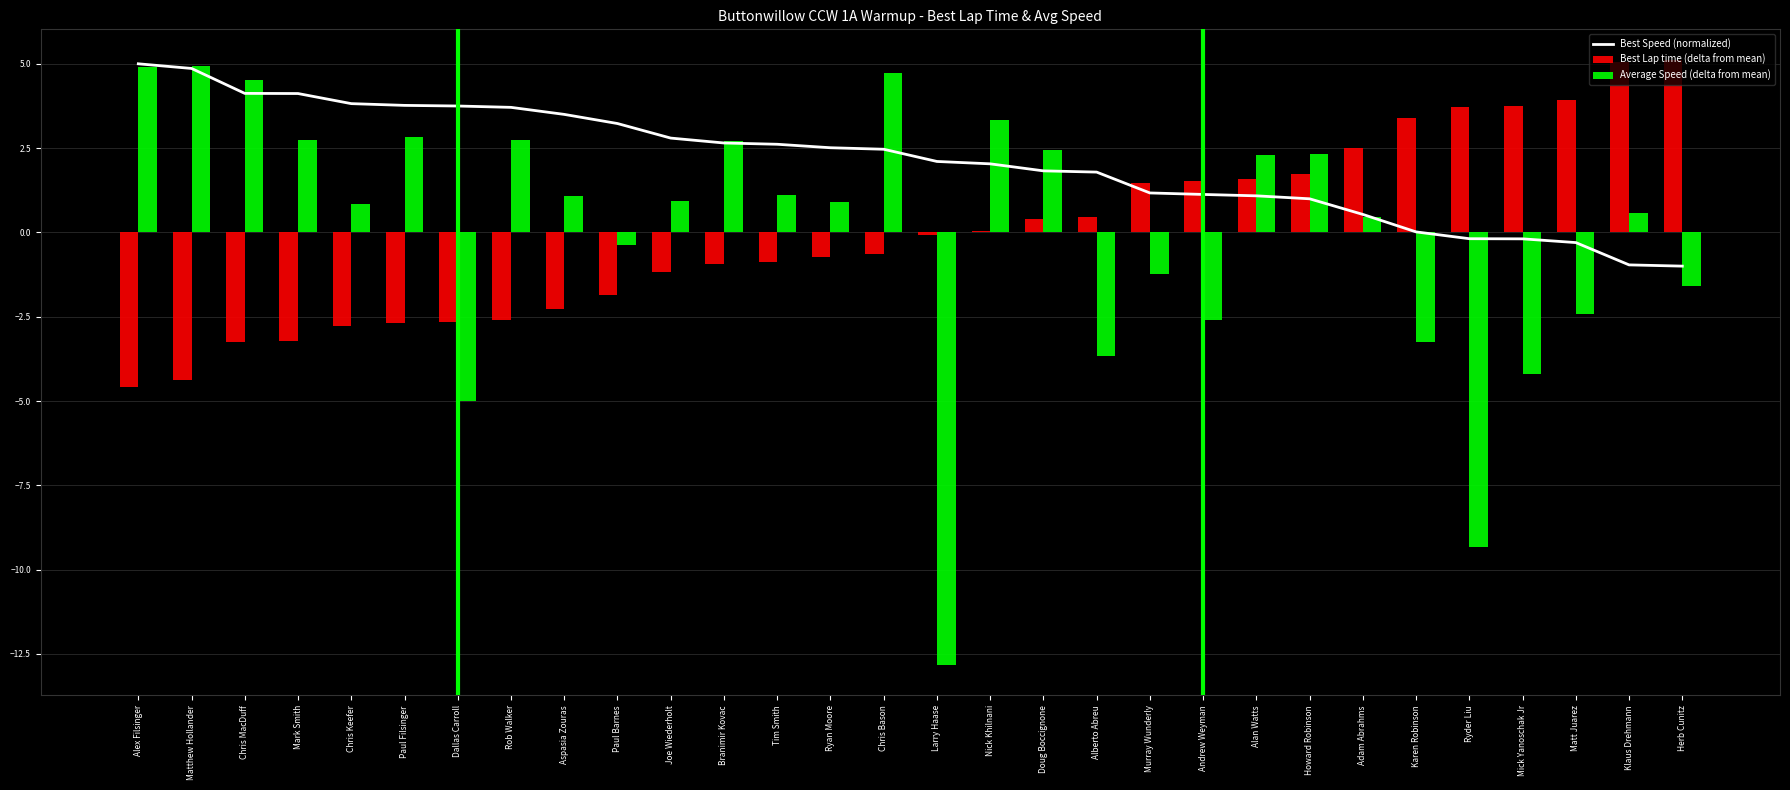

Reading right to left, extract all data points from this chart.

Best Speed (normalized): Herb Cunitz=-1.0	Klaus Drehmann=-1.0	Matt Juarez=-0.3	Mick Yanoschak Jr=-0.2	Ryder Liu=-0.2	Karen Robinson=0.0	Adam Abrahms=0.5	Howard Robinson=1.0	Alan Watts=1.1	Andrew Weyman=1.1	Murray Wunderly=1.2	Alberto Abreu=1.8	Doug Boccignone=1.8	Nick Khilnani=2.0	Larry Haase=2.1	Chris Bason=2.5	Ryan Moore=2.5	Tim Smith=2.6	Branimir Kovac=2.7	Joe Wiederholt=2.8	Paul Barnes=3.2	Aspasia Zouras=3.5	Rob Walker=3.7	Dallas Carroll=3.7	Paul Filsinger=3.8	Chris Keefer=3.8	Mark Smith=4.1	Chris MacDuff=4.1	Matthew Hollander=4.9	Alex Filsinger=5.0
Best Lap time (delta from mean): Herb Cunitz=5.1	Klaus Drehmann=5.1	Matt Juarez=3.9	Mick Yanoschak Jr=3.7	Ryder Liu=3.7	Karen Robinson=3.4	Adam Abrahms=2.5	Howard Robinson=1.7	Alan Watts=1.6	Andrew Weyman=1.5	Murray Wunderly=1.5	Alberto Abreu=0.4	Doug Boccignone=0.4	Nick Khilnani=0.0	Larry Haase=-0.1	Chris Bason=-0.6	Ryan Moore=-0.7	Tim Smith=-0.9	Branimir Kovac=-0.9	Joe Wiederholt=-1.2	Paul Barnes=-1.9	Aspasia Zouras=-2.3	Rob Walker=-2.6	Dallas Carroll=-2.7	Paul Filsinger=-2.7	Chris Keefer=-2.8	Mark Smith=-3.2	Chris MacDuff=-3.2	Matthew Hollander=-4.4	Alex Filsinger=-4.6
Average Speed (delta from mean): Herb Cunitz=-1.6	Klaus Drehmann=0.6	Matt Juarez=-2.4	Mick Yanoschak Jr=-4.2	Ryder Liu=-9.3	Karen Robinson=-3.2	Adam Abrahms=0.4	Howard Robinson=2.3	Alan Watts=2.3	Andrew Weyman=-2.6	Murray Wunderly=-1.2	Alberto Abreu=-3.7	Doug Boccignone=2.5	Nick Khilnani=3.3	Larry Haase=-12.8	Chris Bason=4.7	Ryan Moore=0.9	Tim Smith=1.1	Branimir Kovac=2.7	Joe Wiederholt=0.9	Paul Barnes=-0.4	Aspasia Zouras=1.1	Rob Walker=2.7	Dallas Carroll=-5.0	Paul Filsinger=2.8	Chris Keefer=0.8	Mark Smith=2.8	Chris MacDuff=4.5	Matthew Hollander=4.9	Alex Filsinger=4.9